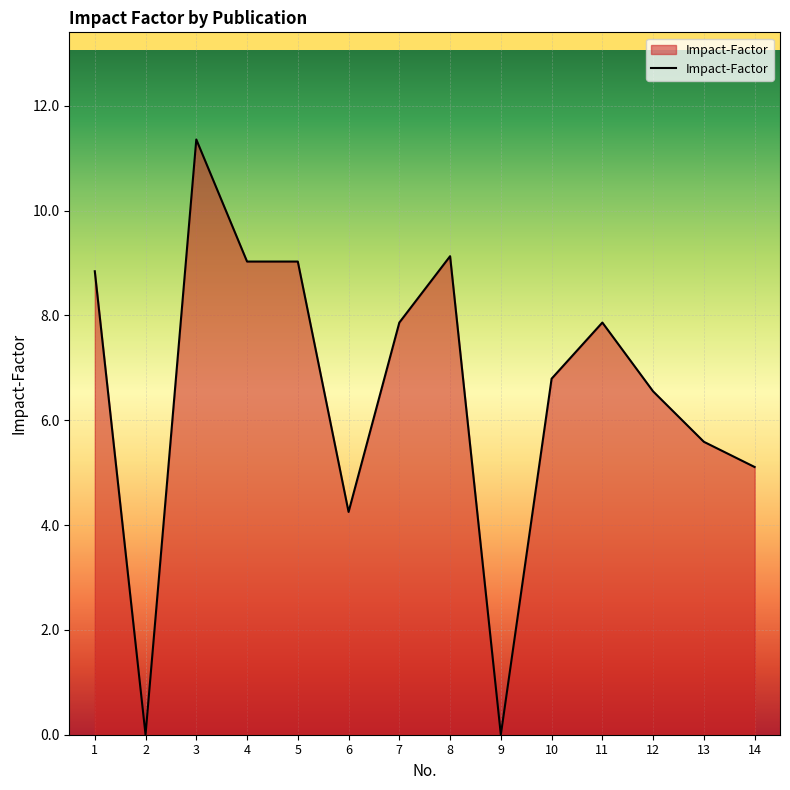

What is the difference between the maximum and minimum values?

11.4